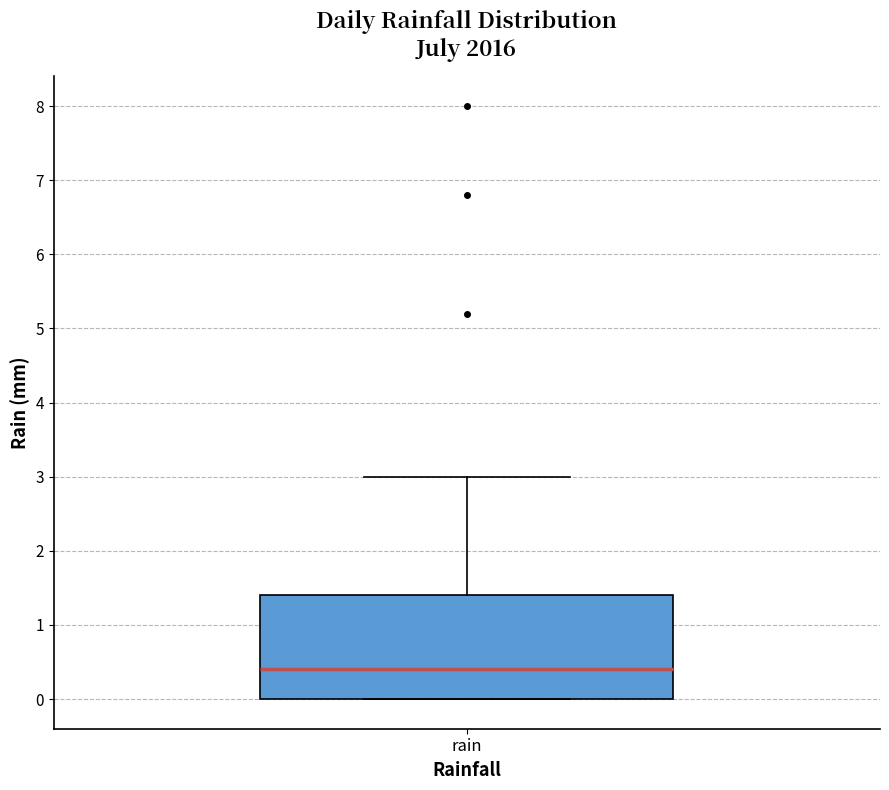

Read this box plot against the y-axis: the position of the median line, the range covered by the box, and the ends of both whiskers. The values are not printed on the chart, so give them approximately, as read against the axis.

median 0.4, box 0.0 to 1.4, whiskers 0.0 to 3.0